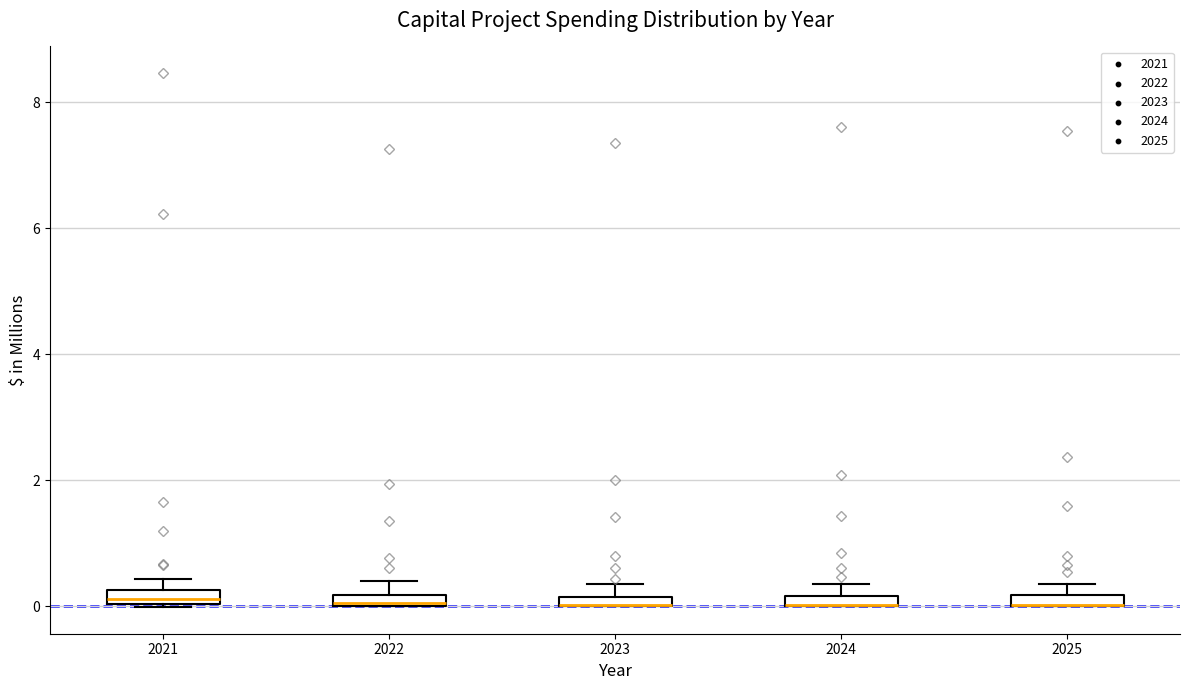

Where is the lower edge of the box at x = 2021 on the y-axis? The values are not printed on the chart, so give them approximately, as read against the axis.

0.0